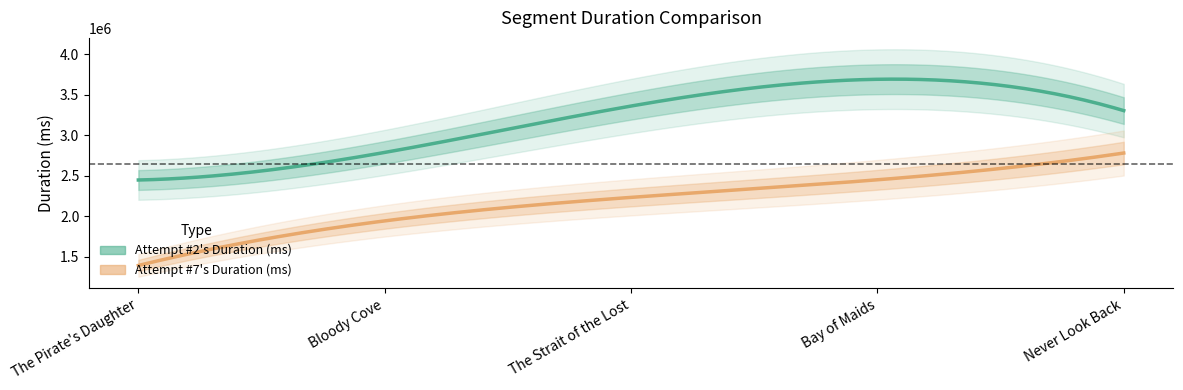

True or false: Attempt #2 and Attempt #7 intersect in this chart.

False